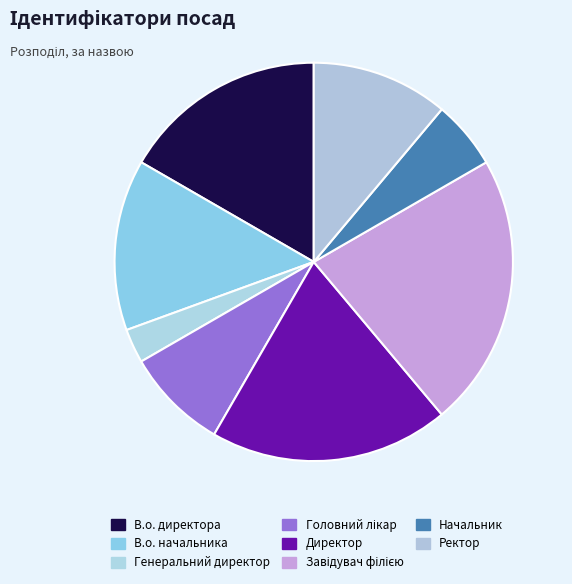

Approximately how many times larger is the value at Ректор compared to В.о. начальника?

0.8